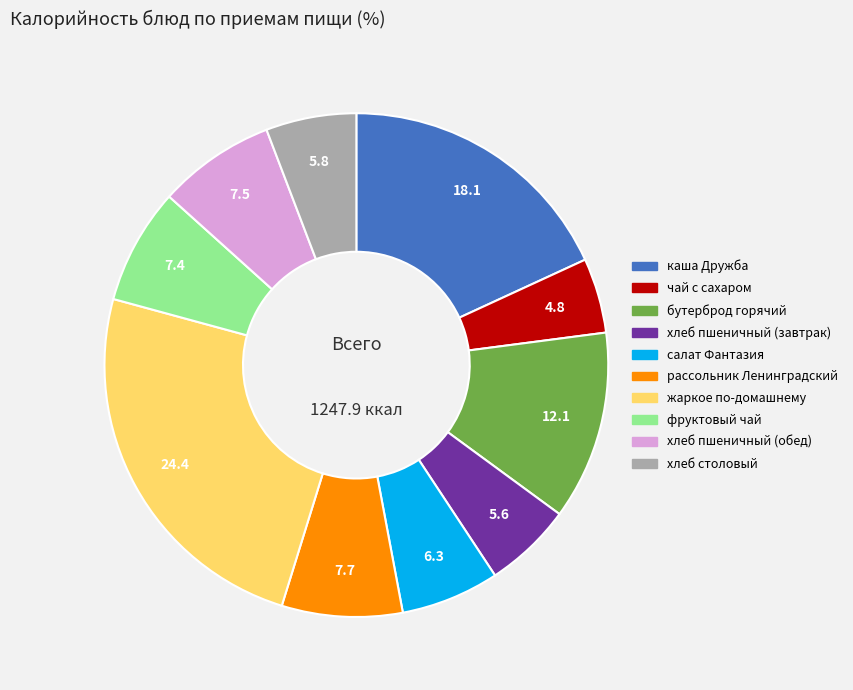

Is салат Фантазия the majority of the pie?

No